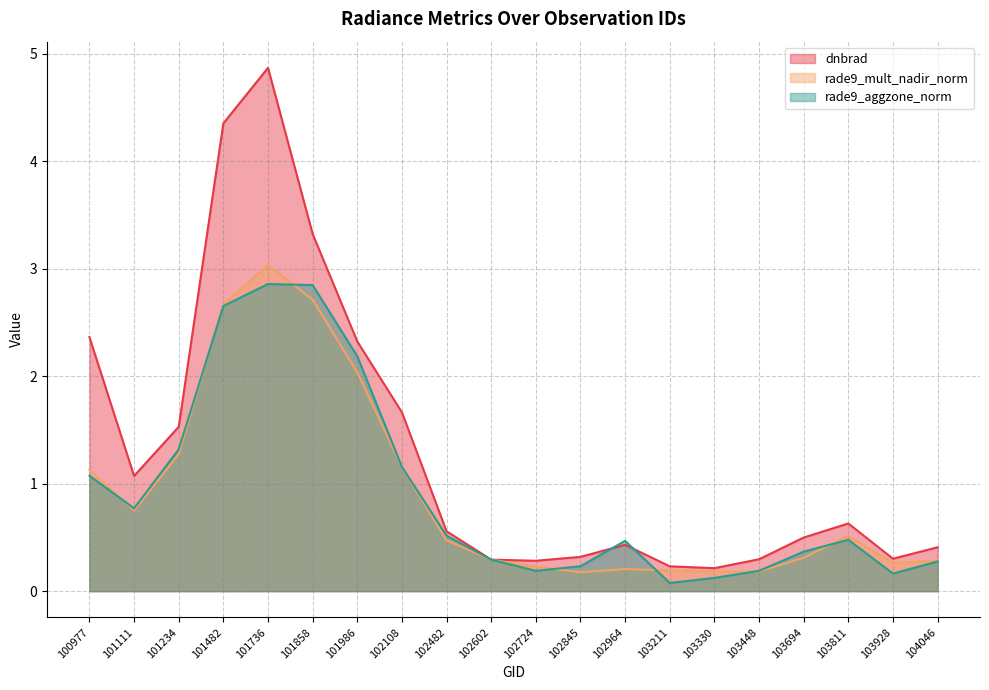

Reading right to left, what are all the values shown in this chart?

dnbrad: 104046=0.4	103928=0.3	103811=0.6	103694=0.5	103448=0.3	103330=0.2	103211=0.2	102964=0.4	102845=0.3	102724=0.3	102602=0.3	102482=0.6	102108=1.7	101986=2.3	101858=3.3	101736=4.9	101482=4.4	101234=1.5	101111=1.1	100977=2.4
rade9_mult_nadir_norm: 104046=0.3	103928=0.3	103811=0.5	103694=0.3	103448=0.2	103330=0.2	103211=0.2	102964=0.2	102845=0.2	102724=0.2	102602=0.3	102482=0.5	102108=1.2	101986=2.0	101858=2.7	101736=3.0	101482=2.7	101234=1.3	101111=0.8	100977=1.1
rade9_aggzone_norm: 104046=0.3	103928=0.2	103811=0.5	103694=0.4	103448=0.2	103330=0.1	103211=0.1	102964=0.5	102845=0.2	102724=0.2	102602=0.3	102482=0.5	102108=1.2	101986=2.2	101858=2.8	101736=2.9	101482=2.7	101234=1.3	101111=0.8	100977=1.1